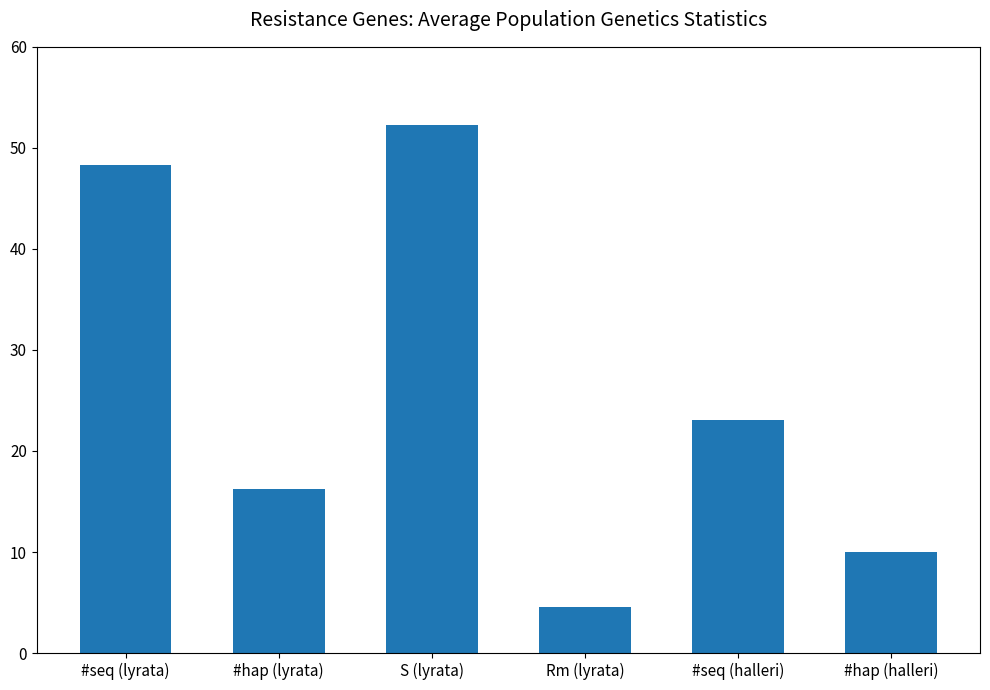

True or false: the data shows 4.6 at Rm (lyrata).

True